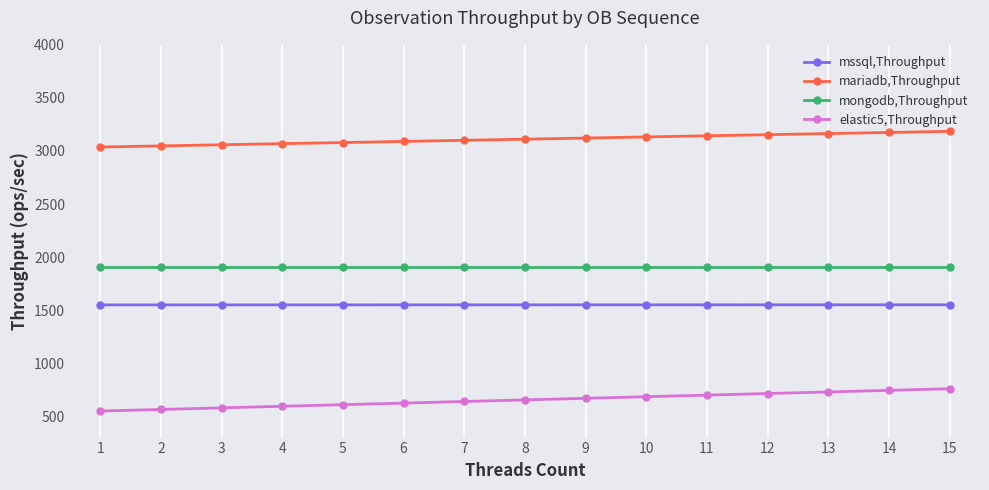

What is the approximate value of mariadb,Throughput at 7?

3100.6